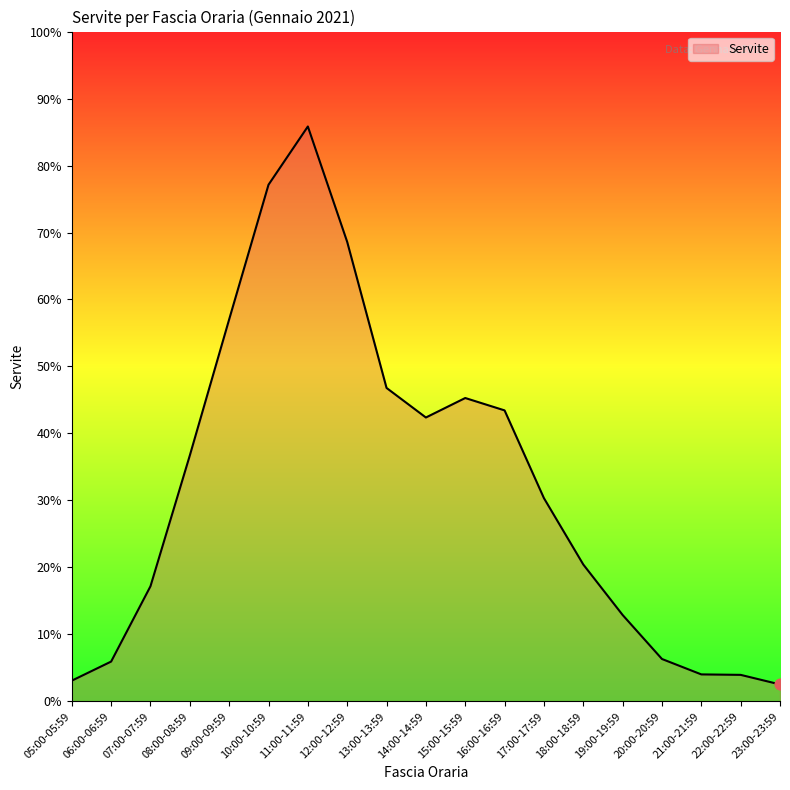

Approximately how many times larger is the value at 11:00-11:59 compared to 21:00-21:59?

21.3